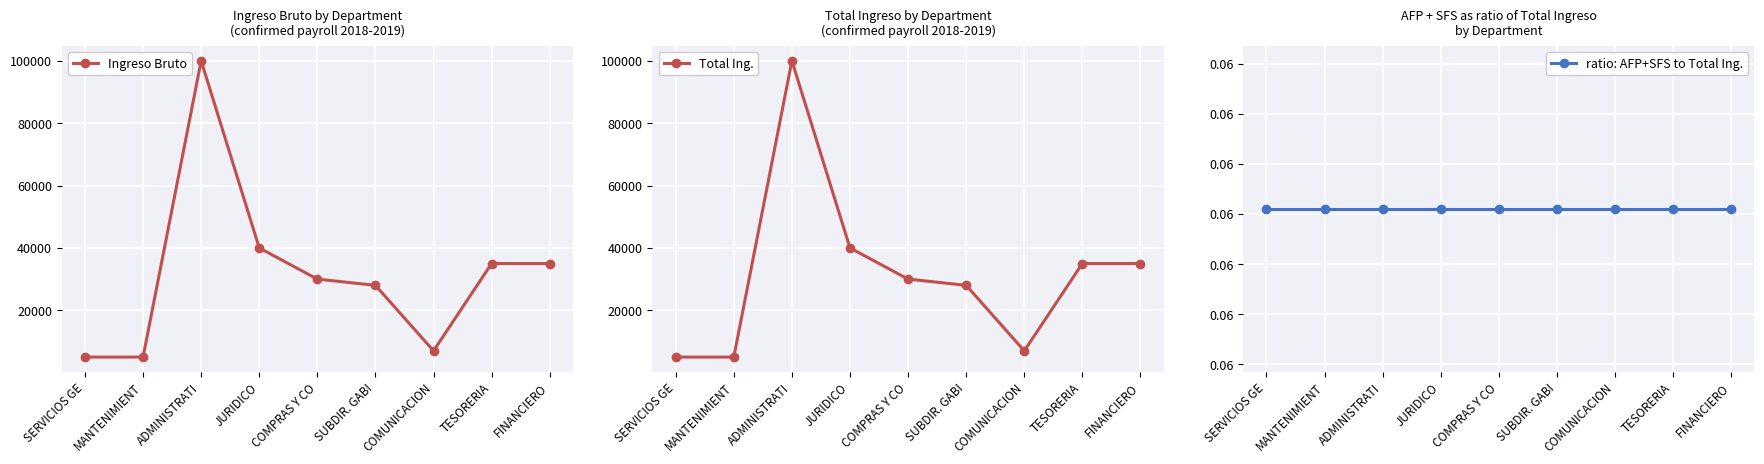

The ratio: AFP+SFS to Total Ing. series shows 0.0 at TESORERIA. True or false?

False